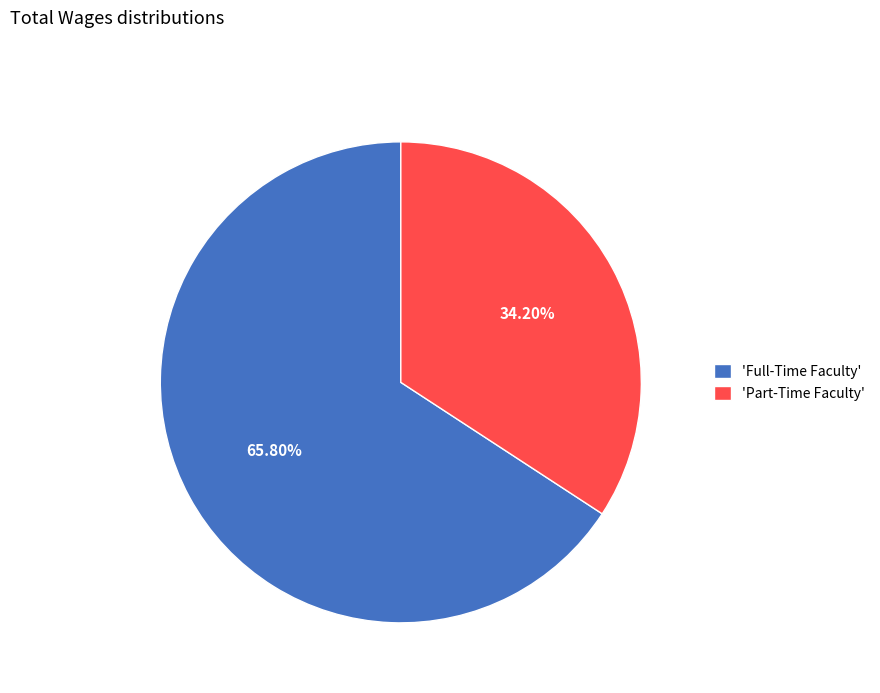

Do 'Part-Time Faculty' and 'Full-Time Faculty' together represent more than half of the pie?

Yes